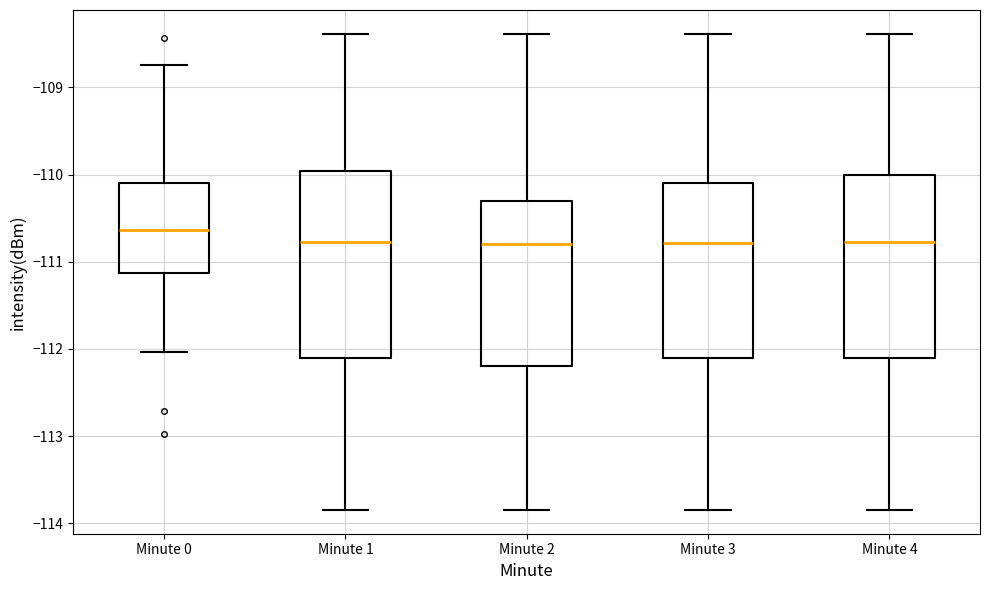

Reading left to right, transcribe this box plot: for each box, give where its median line is, the range the box spans, and where its two whiskers end, as read against the y-axis. The values are not printed on the chart, so give them approximately, as read against the axis.

Minute 0: median -110.6, box -111.1 to -110.1, whiskers -112.0 to -108.7
Minute 1: median -110.8, box -112.1 to -110.0, whiskers -113.8 to -108.4
Minute 2: median -110.8, box -112.2 to -110.3, whiskers -113.8 to -108.4
Minute 3: median -110.8, box -112.1 to -110.1, whiskers -113.8 to -108.4
Minute 4: median -110.8, box -112.1 to -110.0, whiskers -113.8 to -108.4